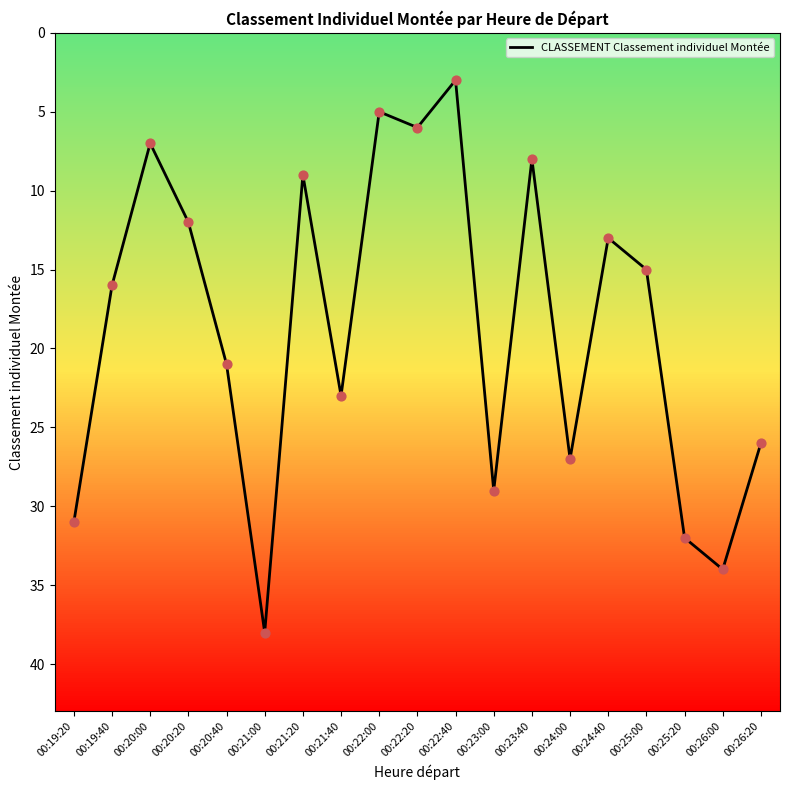

What is the ratio of the value at 00:25:20 to the value at 00:26:00?

0.9